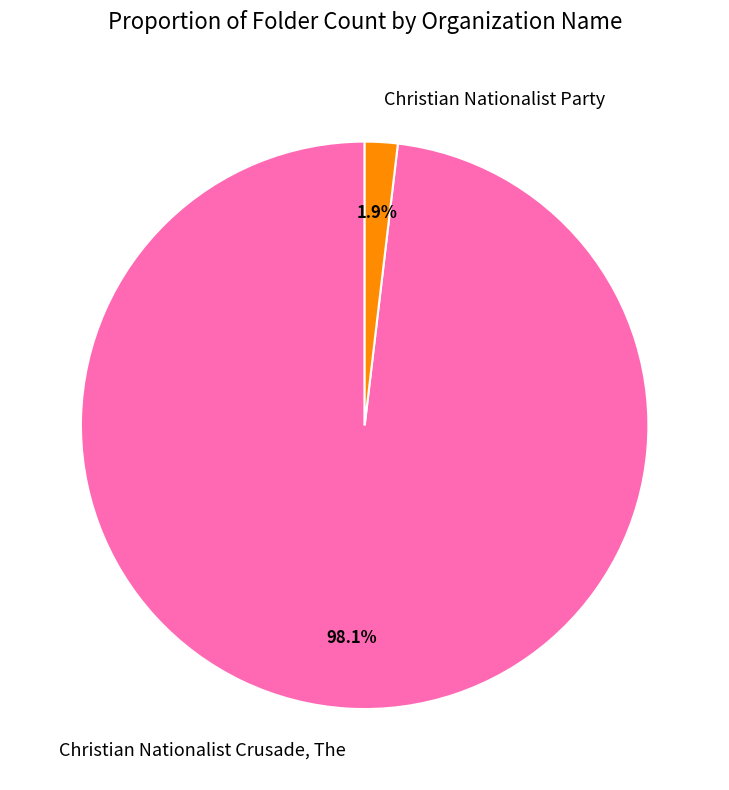

To the nearest percent, what percentage of the pie is Christian Nationalist Crusade, The?

98%